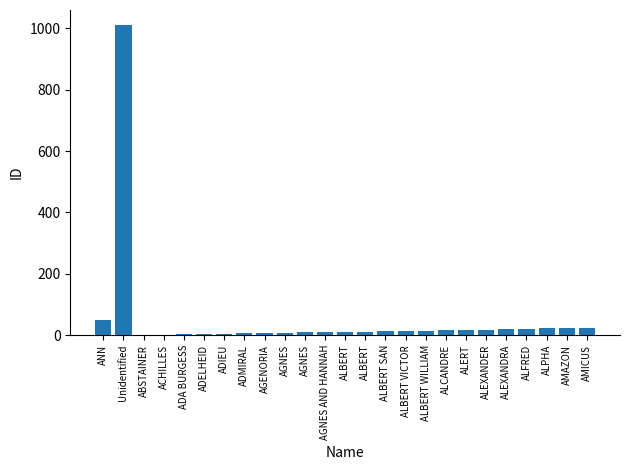

What is the smallest value displayed?

1